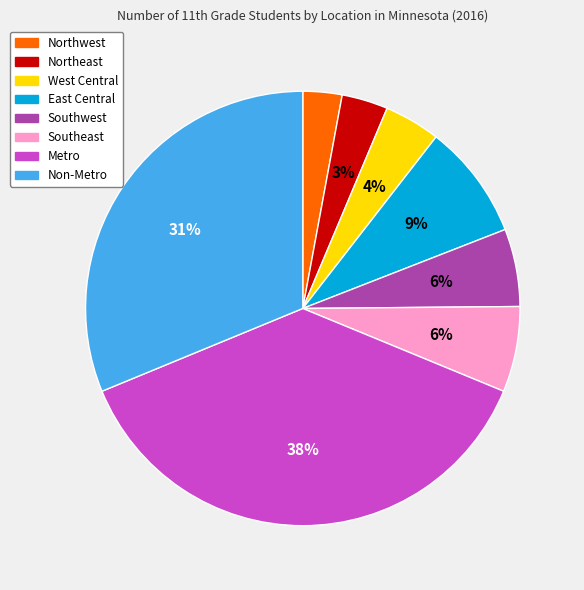

To the nearest percent, what is the combined percentage of West Central and East Central?

13%